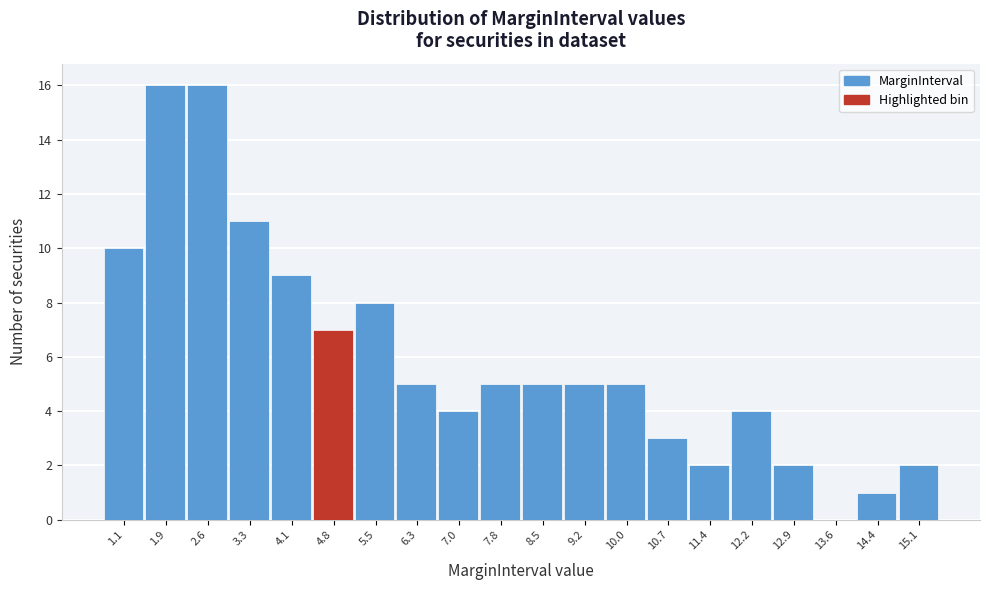

Reading left to right, extract all data points from this chart.

1.1=10	1.9=16	2.6=16	3.3=11	4.1=9	4.8=7	5.5=8	6.3=5	7.0=4	7.8=5	8.5=5	9.2=5	10.0=5	10.7=3	11.4=2	12.2=4	12.9=2	13.6=0	14.4=1	15.1=2